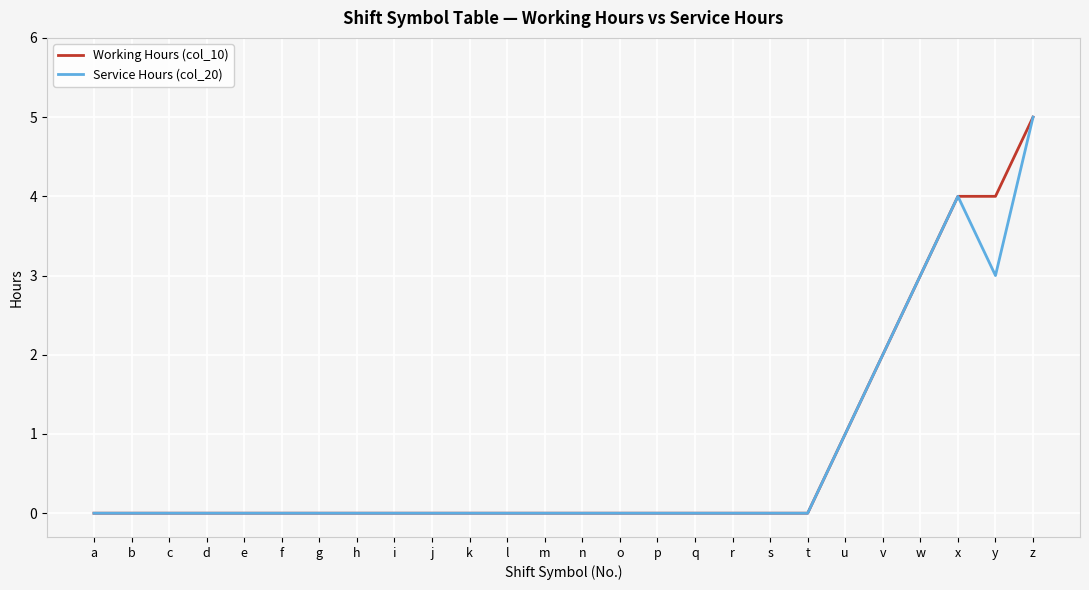

Between y and z, which series saw the biggest shift?

Service Hours (col_20)